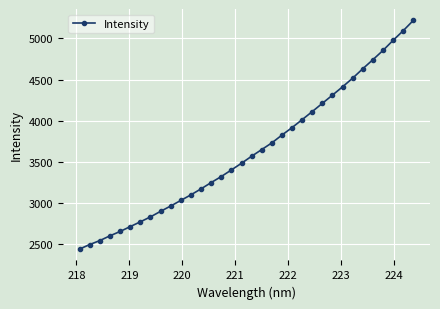

True or false: there are more than 0 points higher than both neighbors.

False